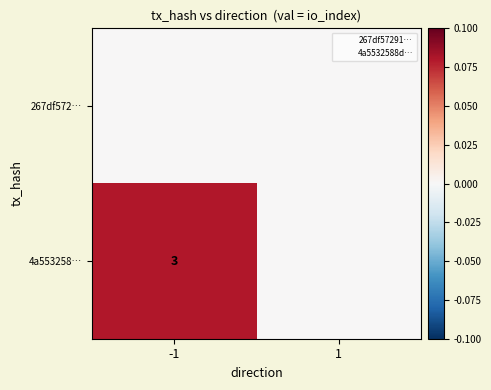

Between 1 and -1, which is larger?

1